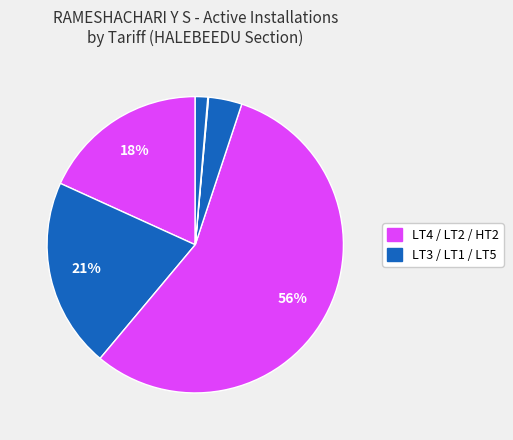

Which slice is the largest?

LT2